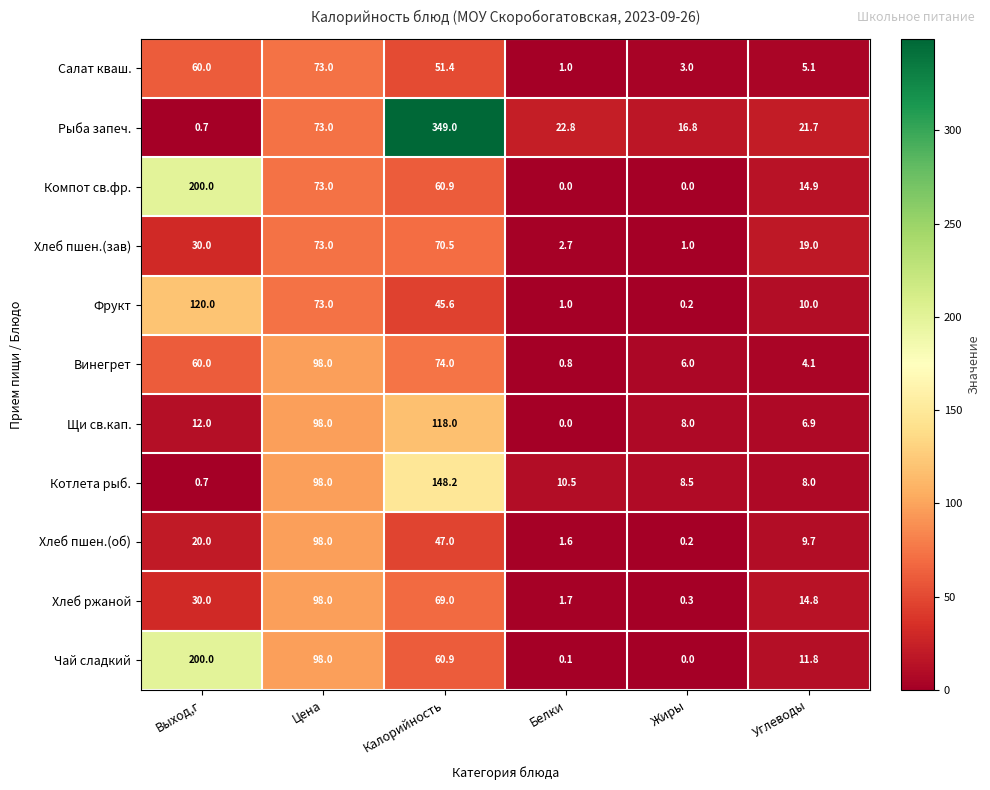

What is the difference between the maximum and second lowest values in the Винегрет series?

93.9